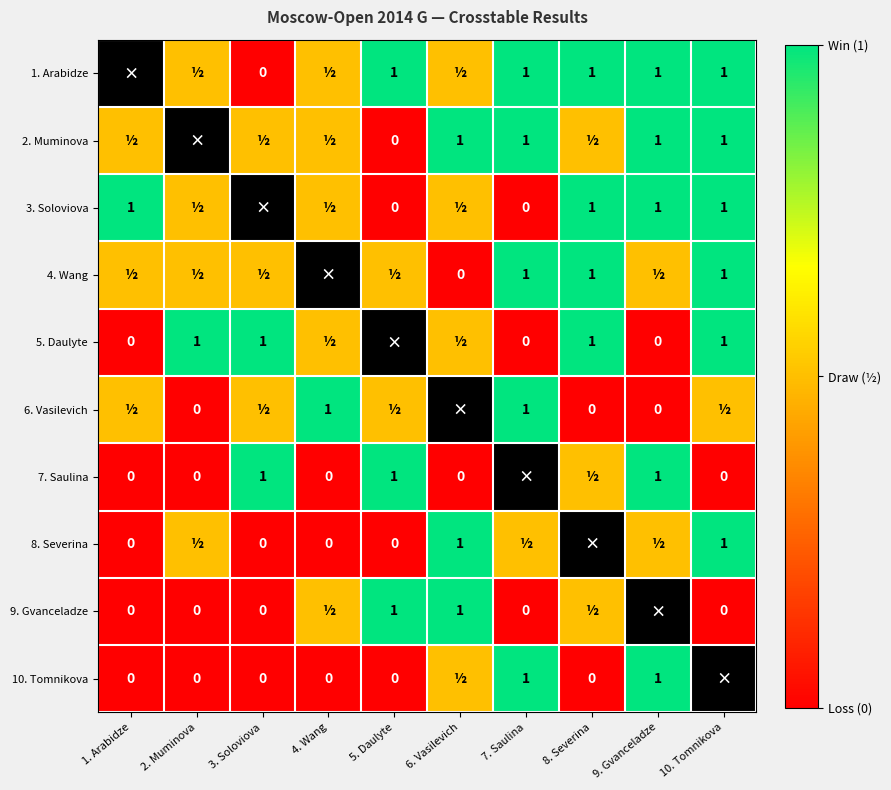

What is the difference between the maximum and second lowest values in the Tomnikova Lidia series?

1.0